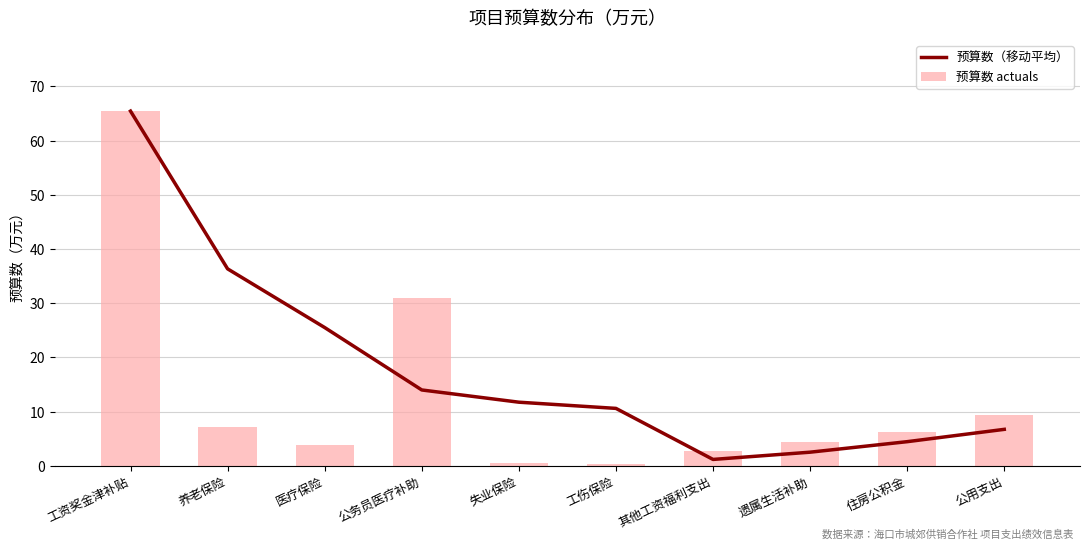

Reading left to right, transcribe all the data shown in this chart.

预算数（移动平均）: 工资奖金津补贴=65.4	养老保险=36.3	医疗保险=25.5	公务员医疗补助=14.0	失业保险=11.7	工伤保险=10.6	其他工资福利支出=1.2	遗属生活补助=2.5	住房公积金=4.4	公用支出=6.7
预算数 actuals: 工资奖金津补贴=65.4	养老保险=7.2	医疗保险=3.8	公务员医疗补助=30.9	失业保险=0.5	工伤保险=0.4	其他工资福利支出=2.6	遗属生活补助=4.5	住房公积金=6.2	公用支出=9.4